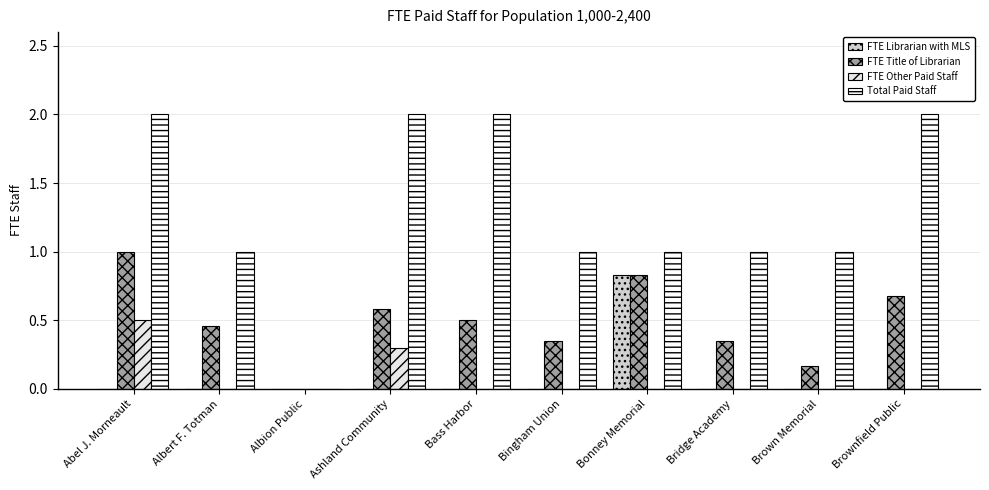

How many data points in FTE Title of Librarian are above 0?

9